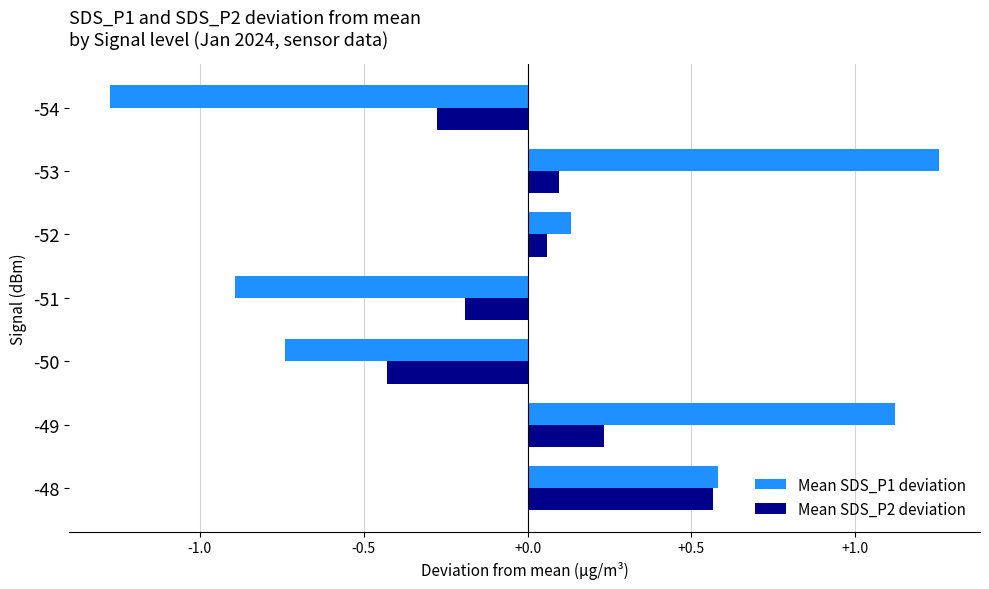

Rank the categories by Mean SDS_P1 deviation value from lowest to highest.

-54, -51, -50, -52, -48, -49, -53